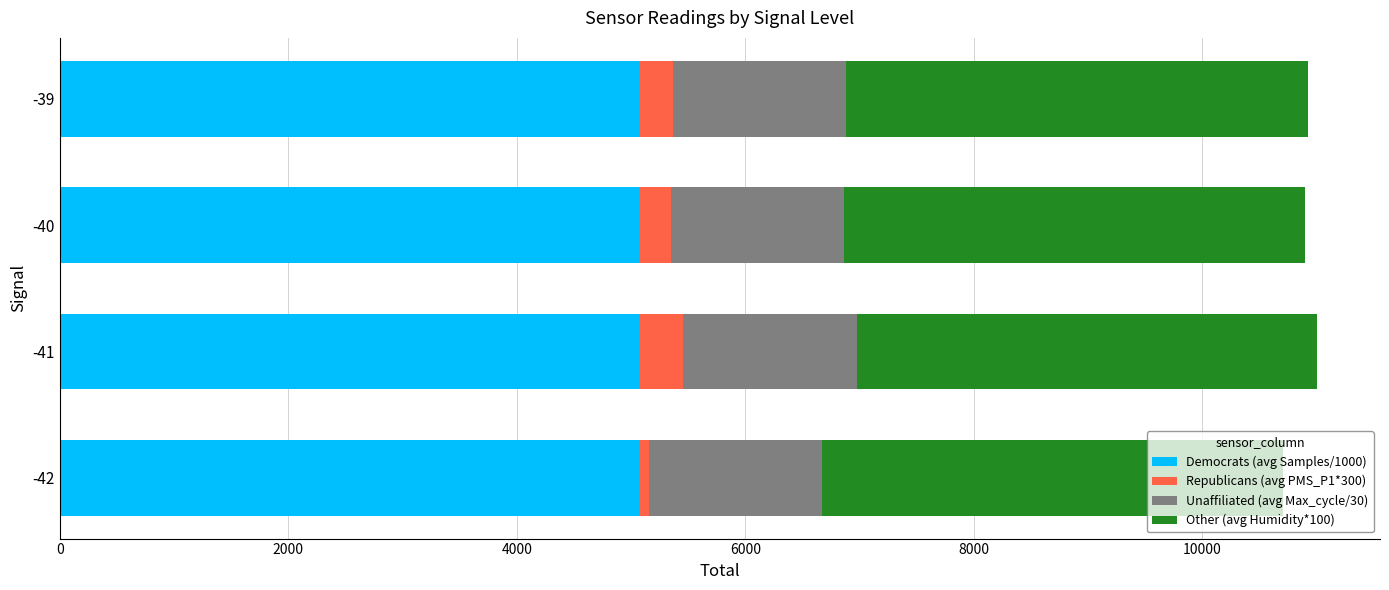

What is the total value across all series at -41?

11005